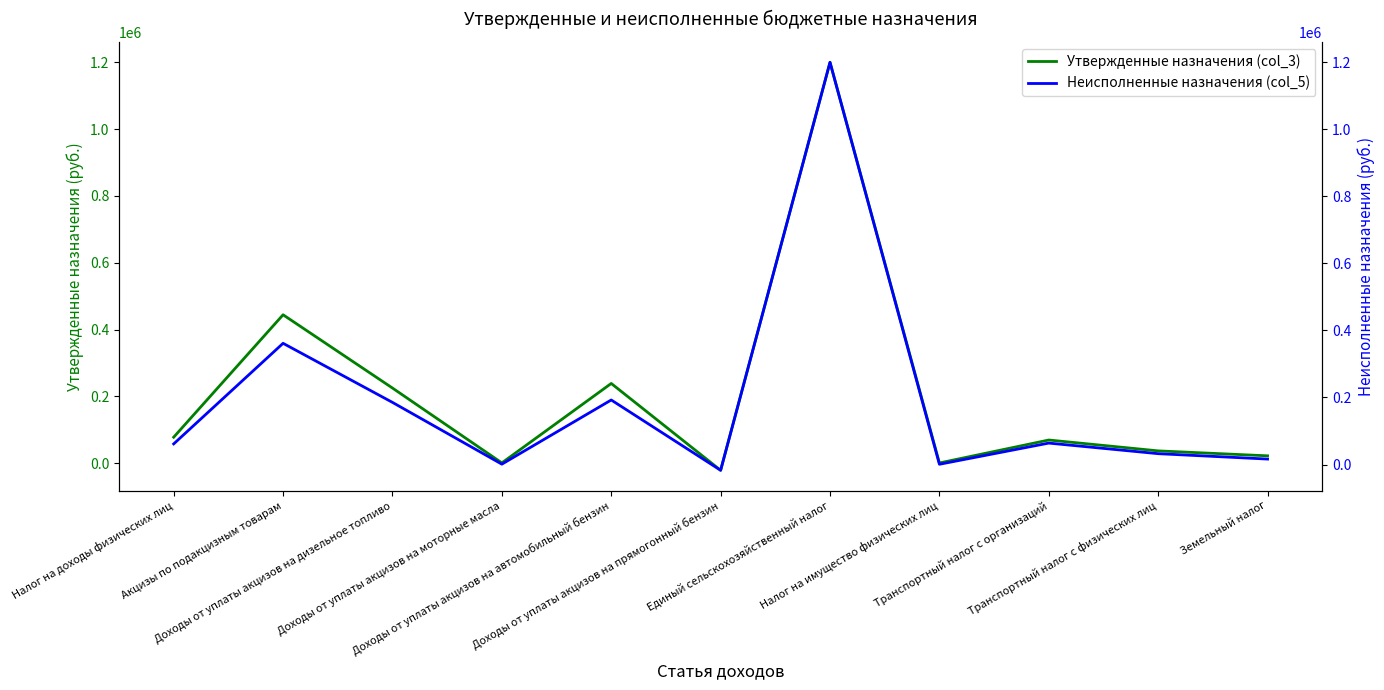

At how many categories does at least one series exceed 647308?

1